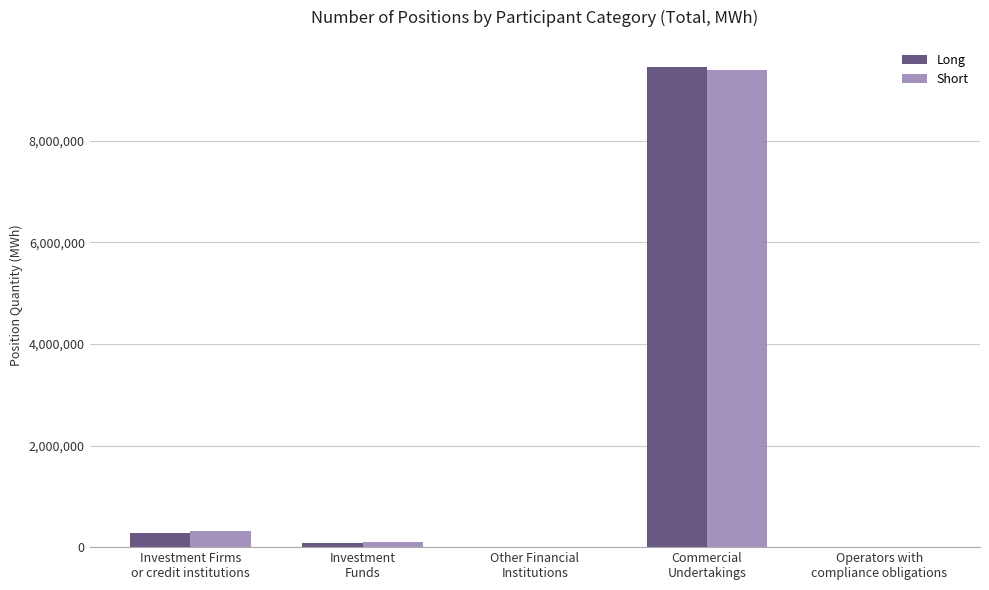

Count the number of categories in the chart.

5